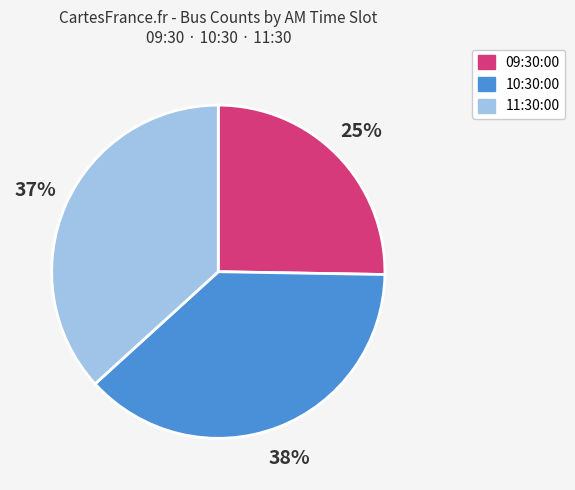

To the nearest percent, what is the average slice percentage?

33%